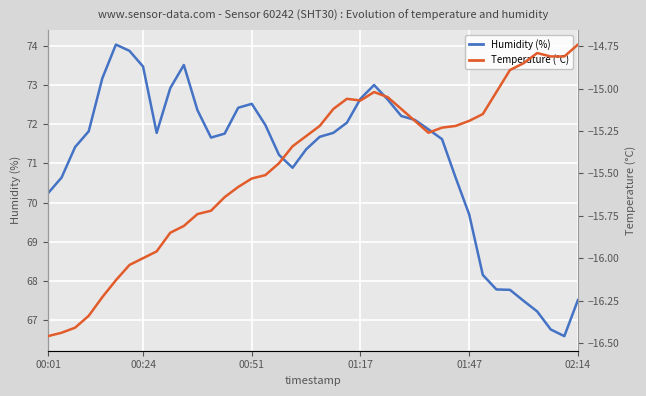

What value does the Humidity (%) series have at 6?

73.9